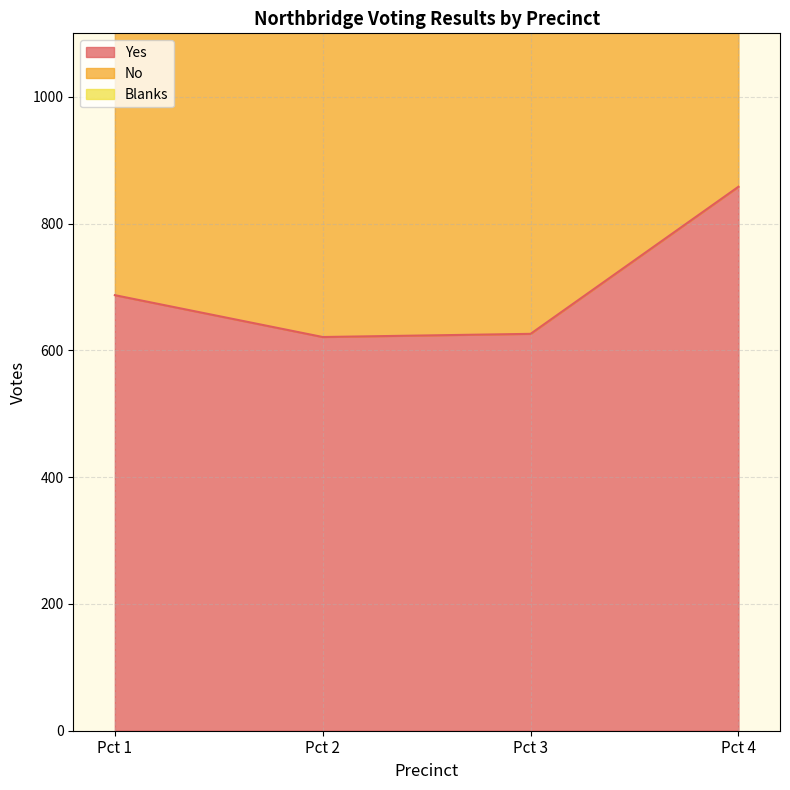

Which label corresponds to the smallest value in the chart?

Pct 1